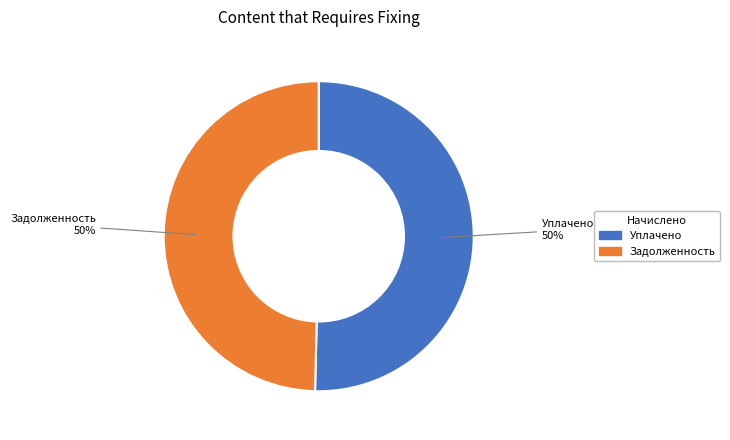

To the nearest percent, what percentage of the pie is Уплачено?

50%